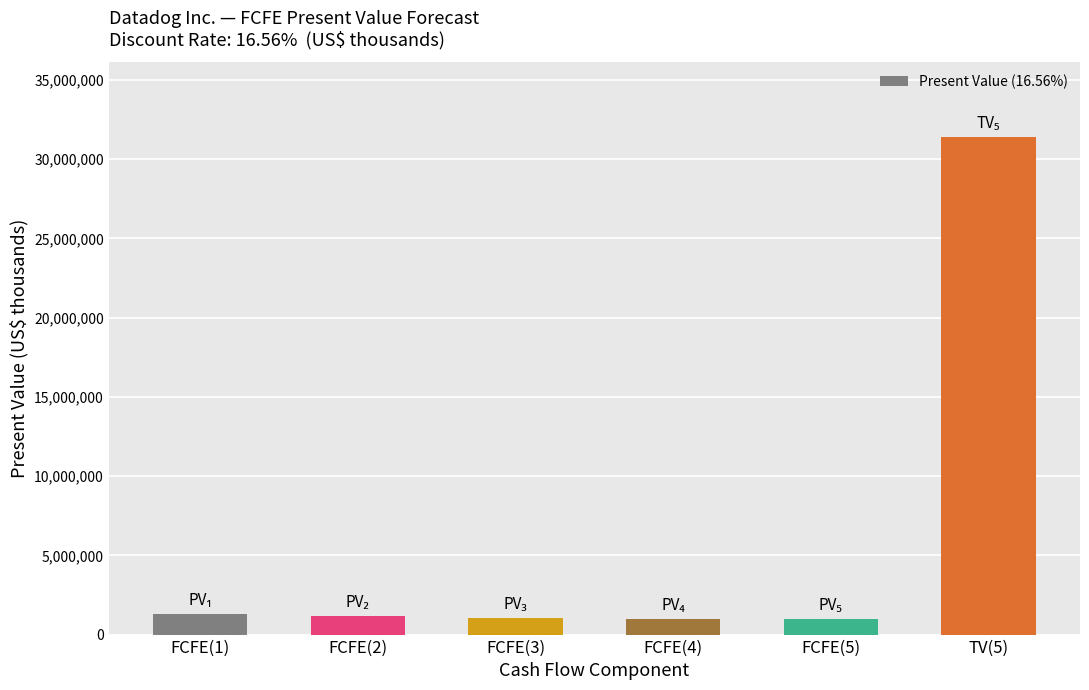

Is it true that the value at TV(5) is 41469310?

False